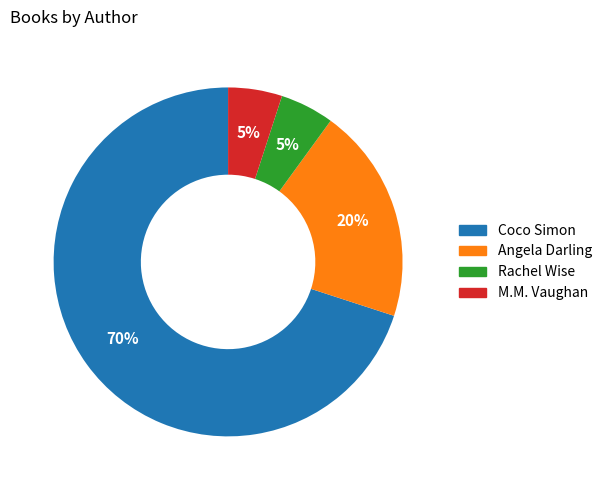

Is there a majority slice in this chart?

Yes